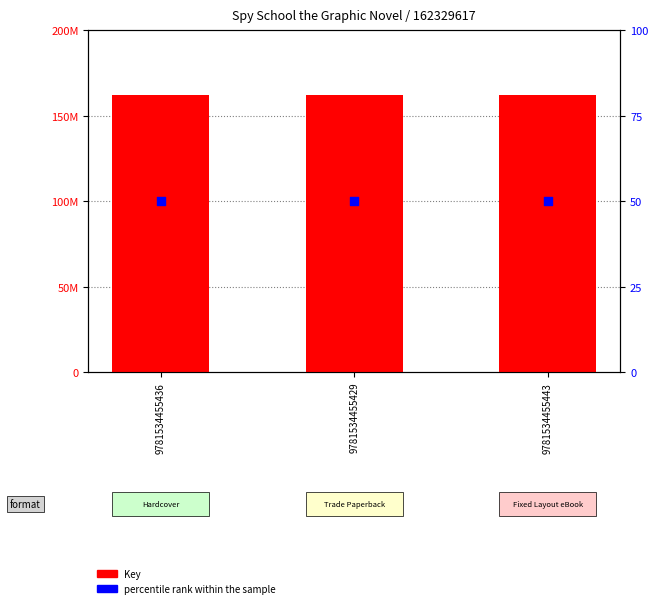

Is the value of Key at 9781534455429 greater than the value of percentile rank within the sample at 9781534455443?

Yes